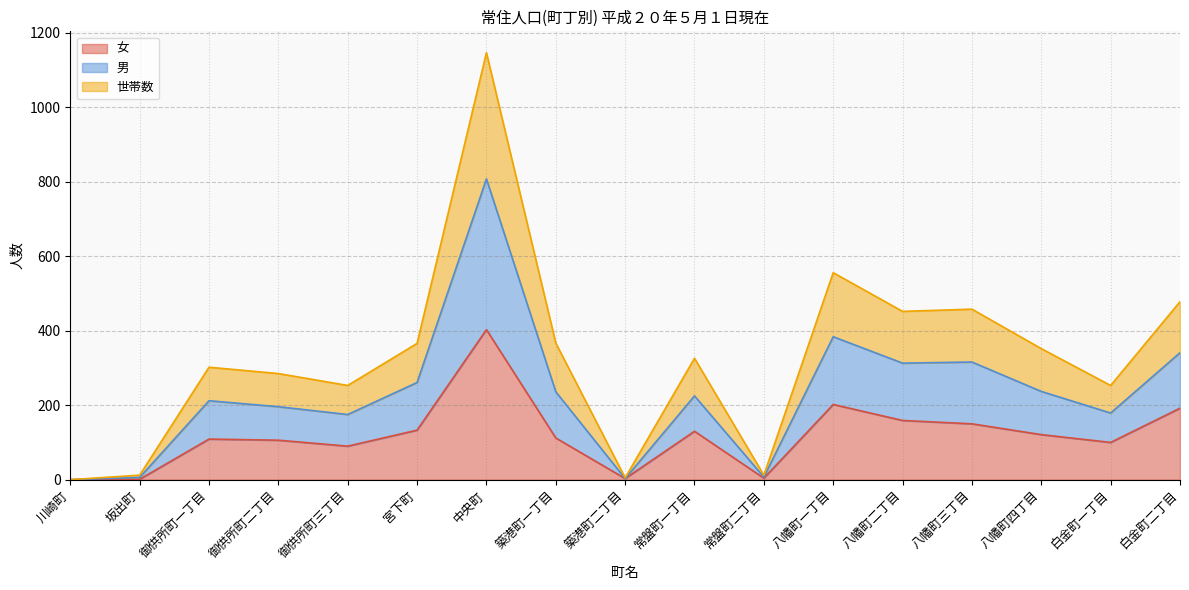

Read the 女 value at 八幡町二丁目.

159